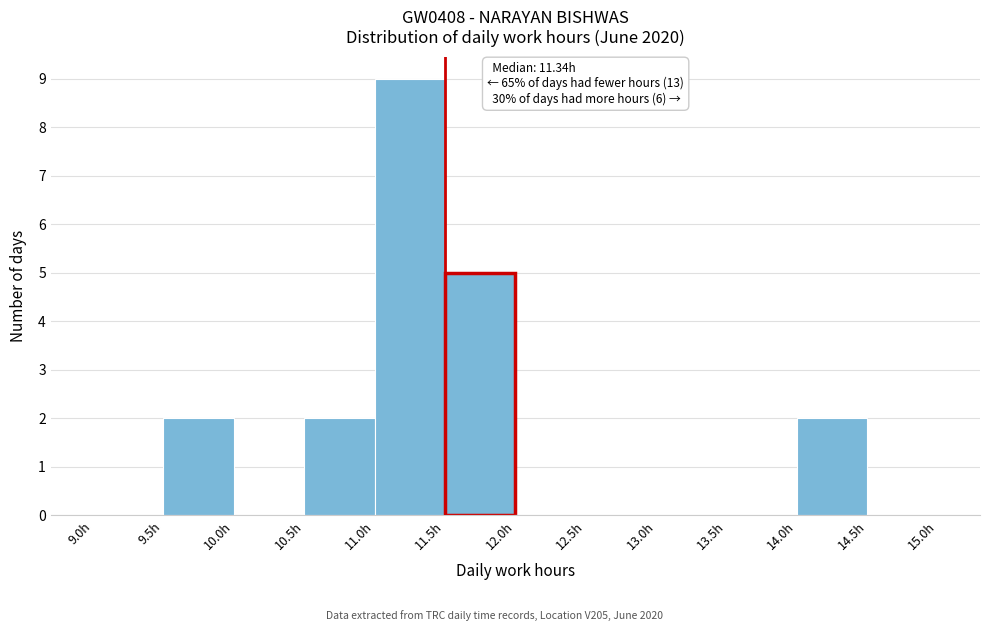

Over which range of the x-axis is the bar tallest?

11.0 to 11.5